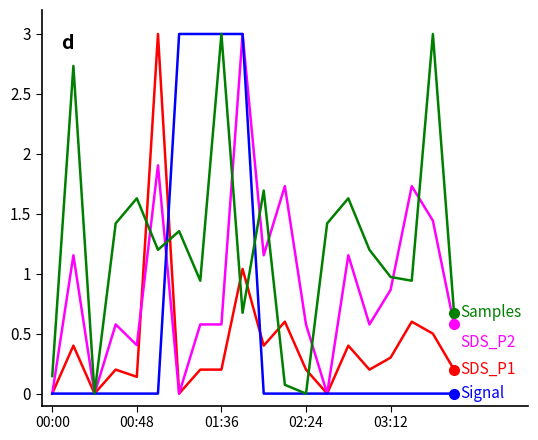

What is the greatest value displayed?

3.0